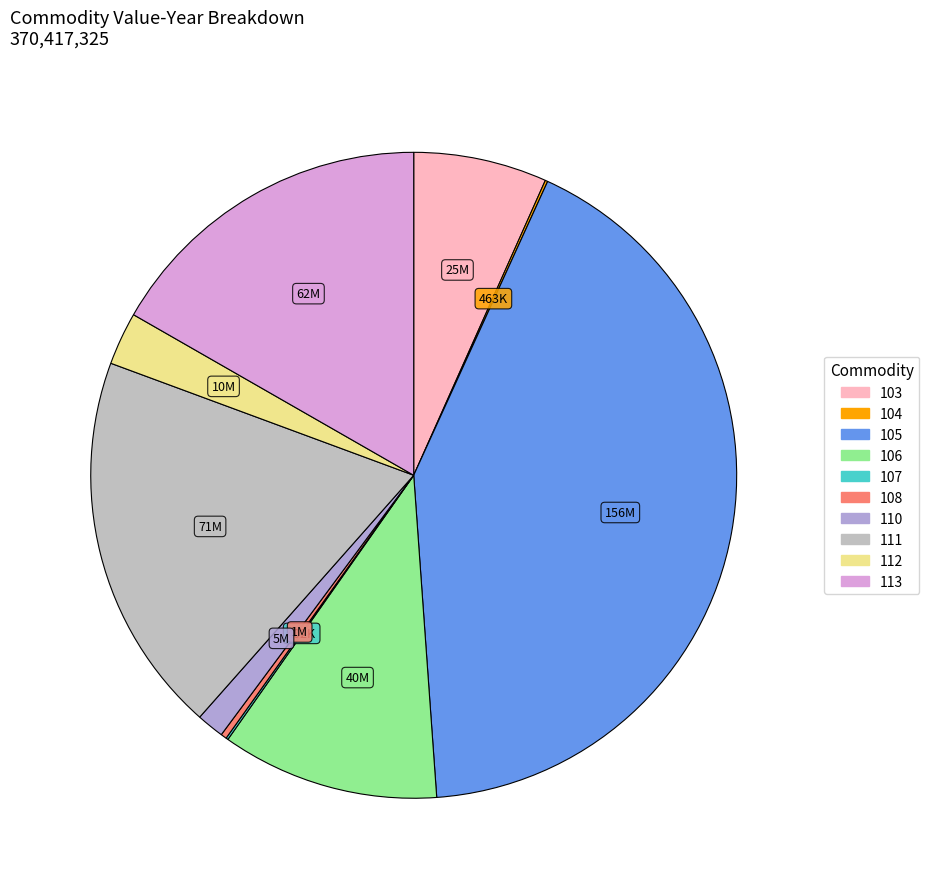

Is it true that 106 is 11% of the pie?

True